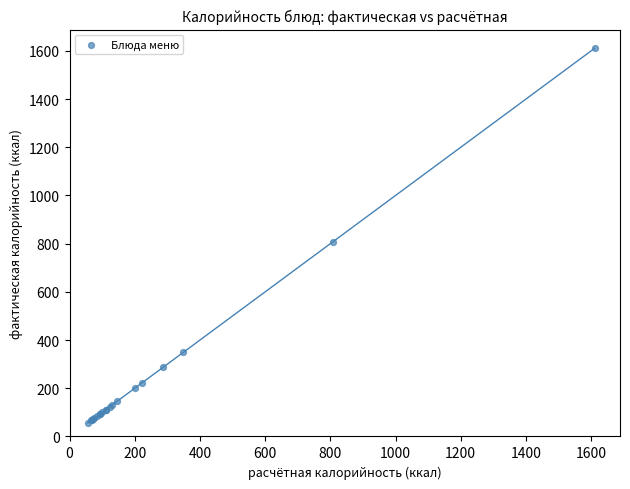

What Y value in the scatter plot is closest to 833?

808.7